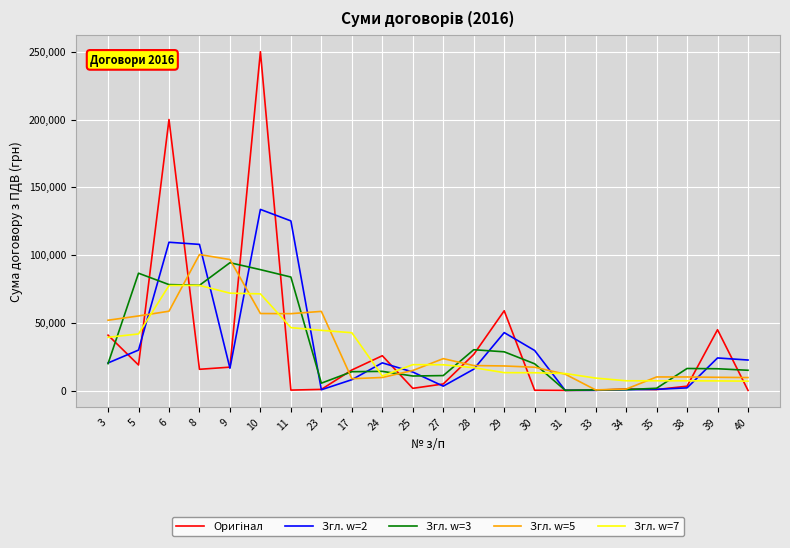

What position from the right is 25?

12